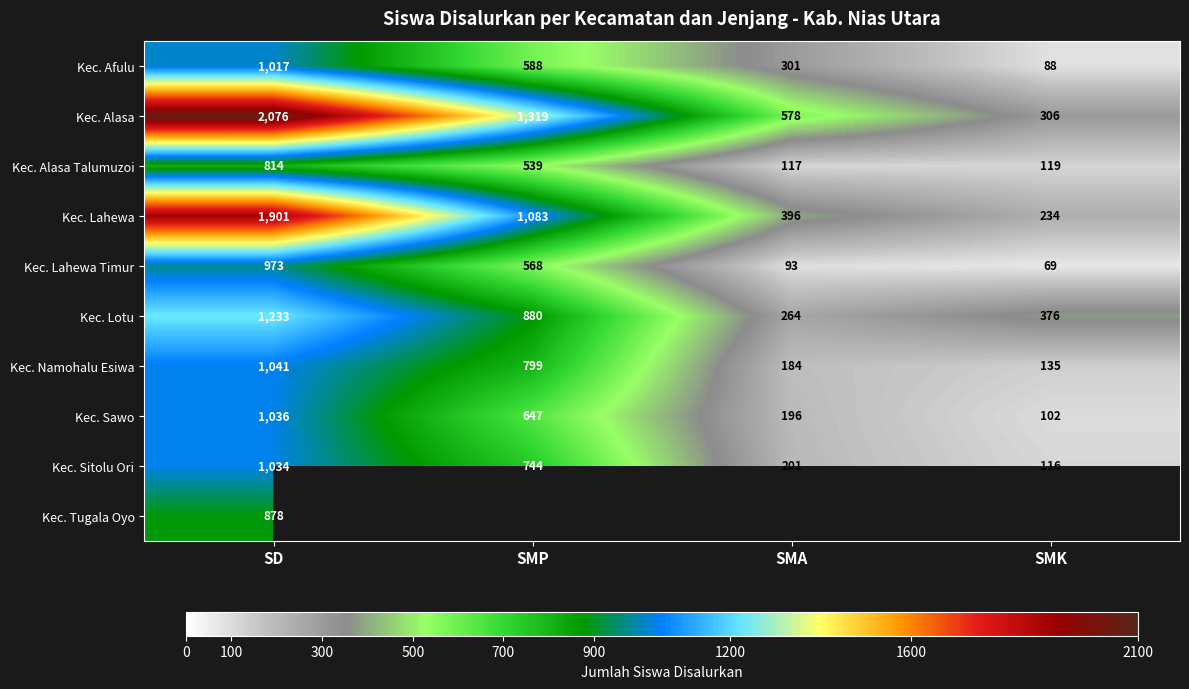

Is it true that Kec. Alasa Talumuzoi equals 182 at SMP?

False